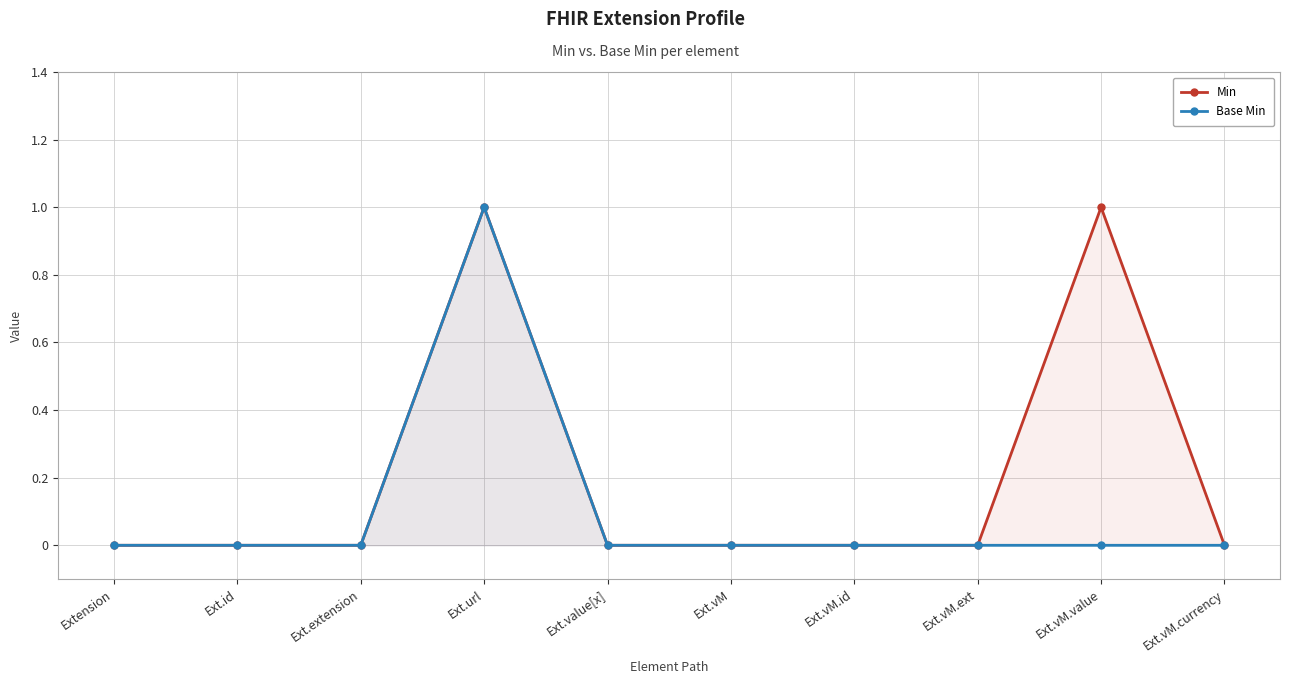

True or false: Base Min and Min intersect in this chart.

False